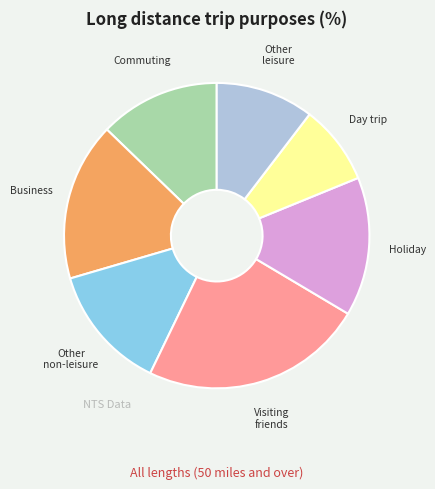

Is there a majority slice in this chart?

No